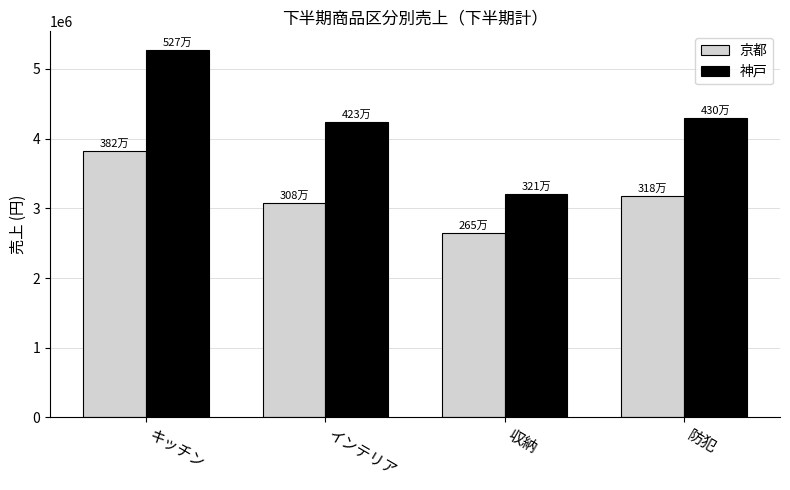

How many values in the 神戸 series are below 4301420?

2